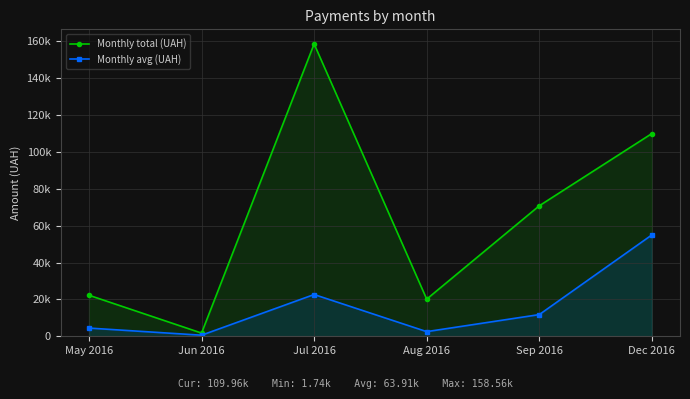

What is the value of the Monthly avg (UAH) point at the 1st from the left?

4451.4